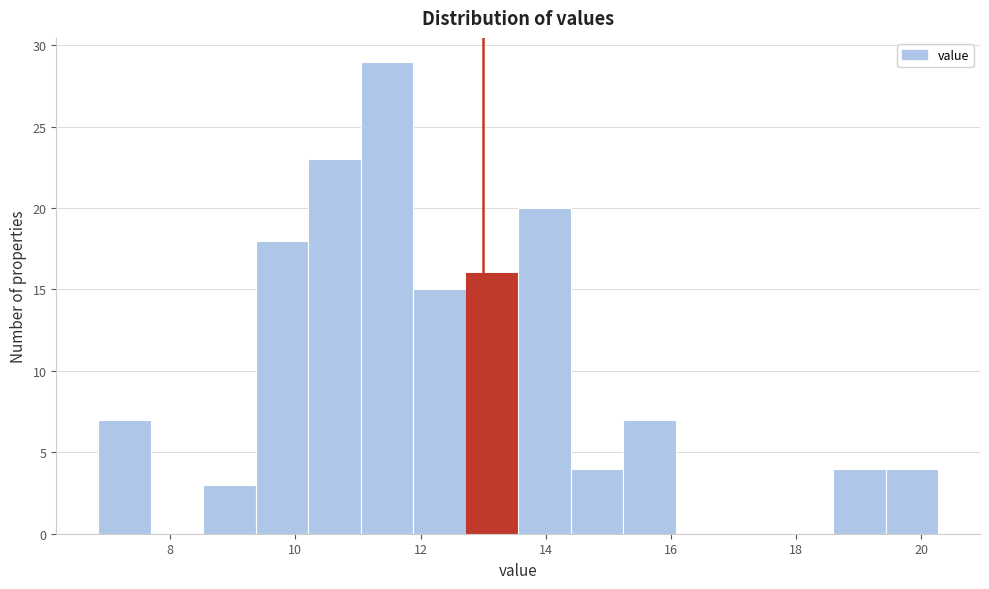

Reading left to right, transcribe this chart: for each bar, give the range it covers on the x-axis and its height. Neither the bar edges nor the heights are printed on the chart, so give them approximately, as read against the axes.

6.8 to 7.6: 7
7.6 to 8.6: 0
8.6 to 9.4: 3
9.4 to 10.2: 18
10.2 to 11.0: 23
11.0 to 11.8: 29
11.8 to 12.8: 15
12.8 to 13.6: 16
13.6 to 14.4: 20
14.4 to 15.2: 4
15.2 to 16.0: 7
16.0 to 17.0: 0
17.0 to 17.8: 0
17.8 to 18.6: 0
18.6 to 19.4: 4
19.4 to 20.2: 4